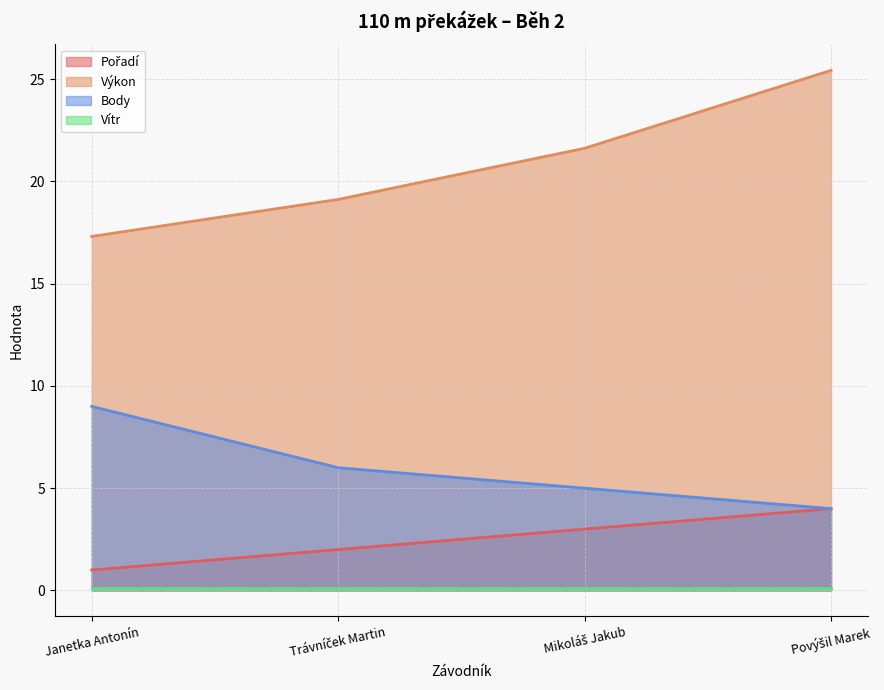

The Pořadí series shows 3.0 at Mikoláš Jakub. True or false?

True